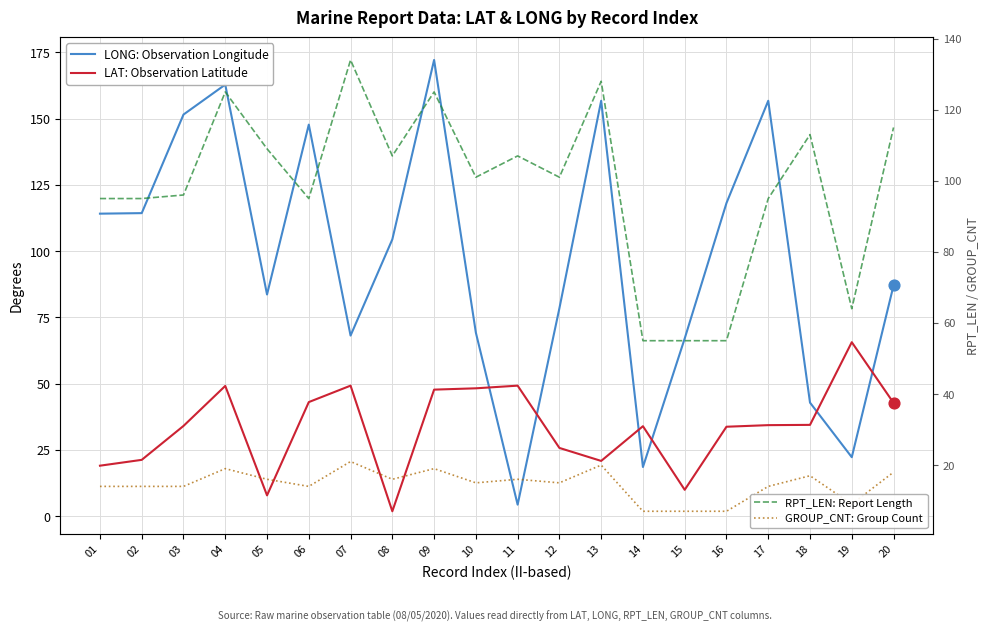

Which series reaches the minimum Y coordinate?

LAT: Observation Latitude